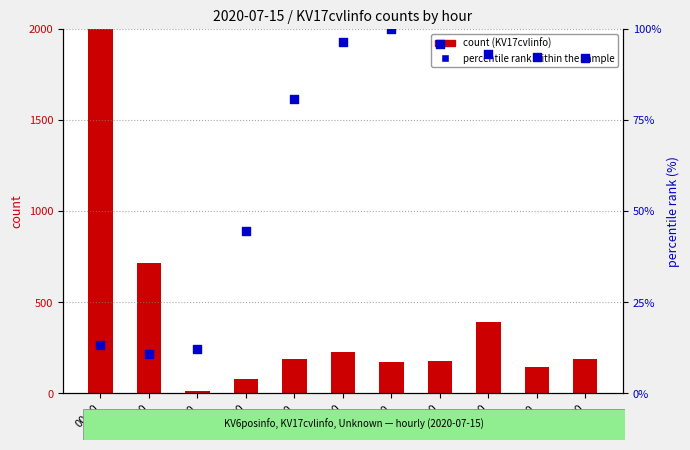

At which category is the sum across all series the highest?

00:00